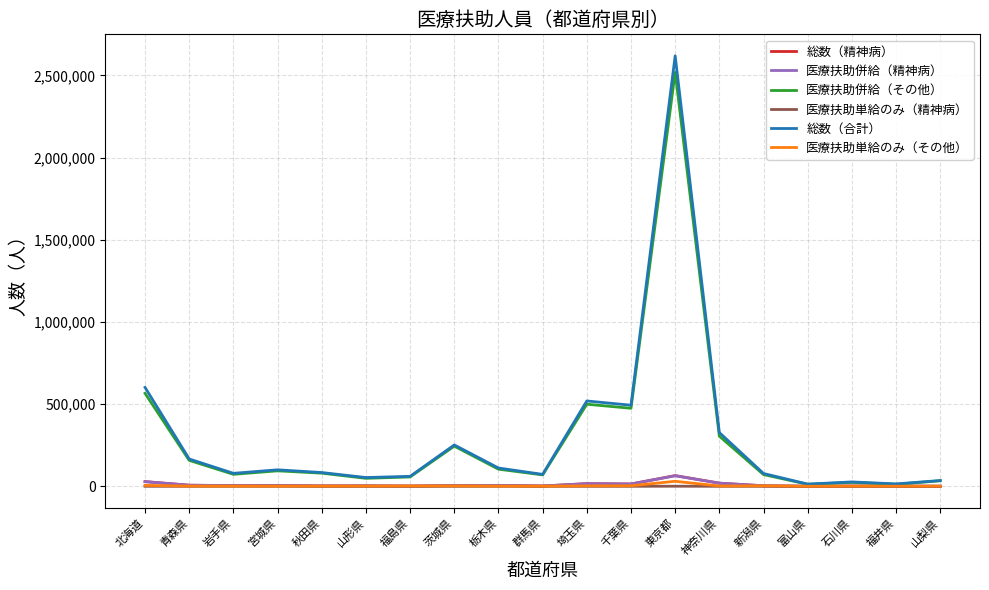

The 医療扶助併給（その他） series shows 244524 at 茨城県. True or false?

True